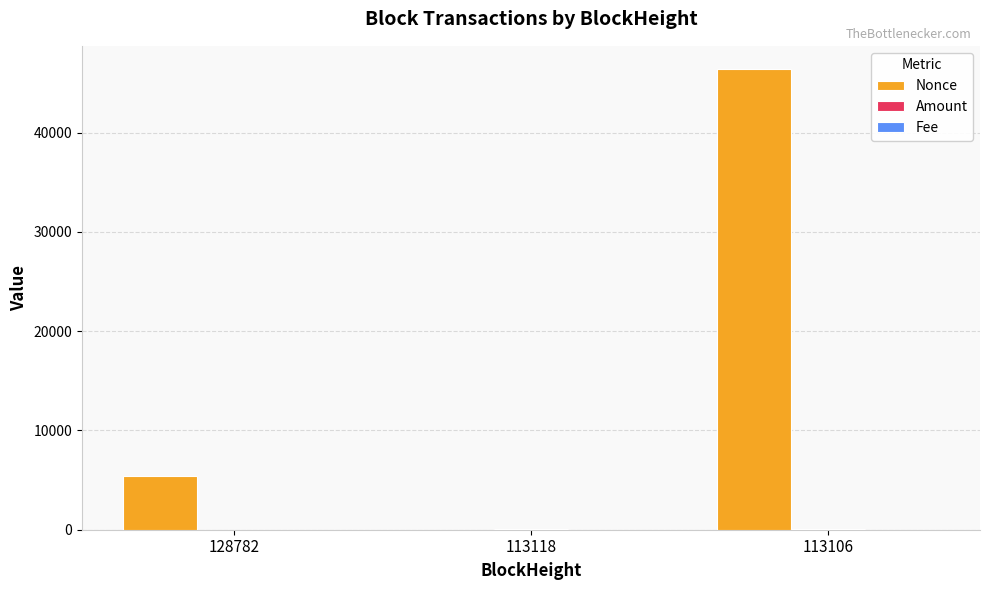

The value of Nonce at 113118 is 0.0. True or false?

True